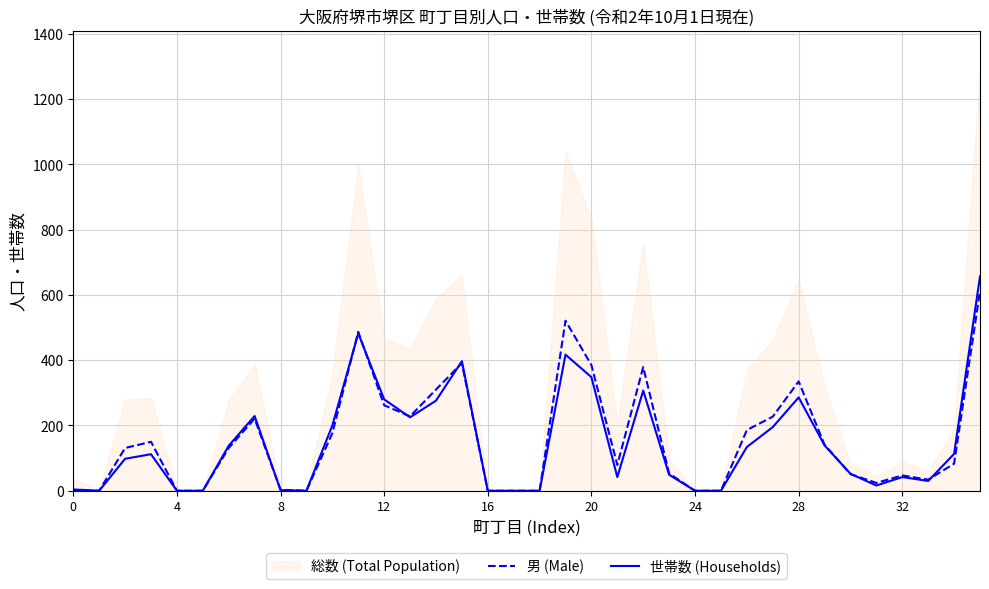

What is the highest value of the 男 (Male) series?

612